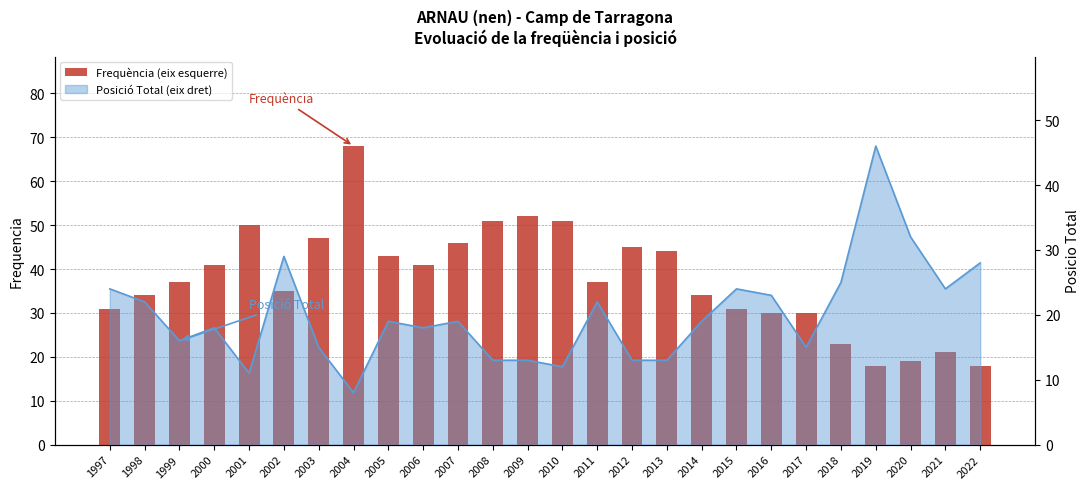

How many values are below 37?

12